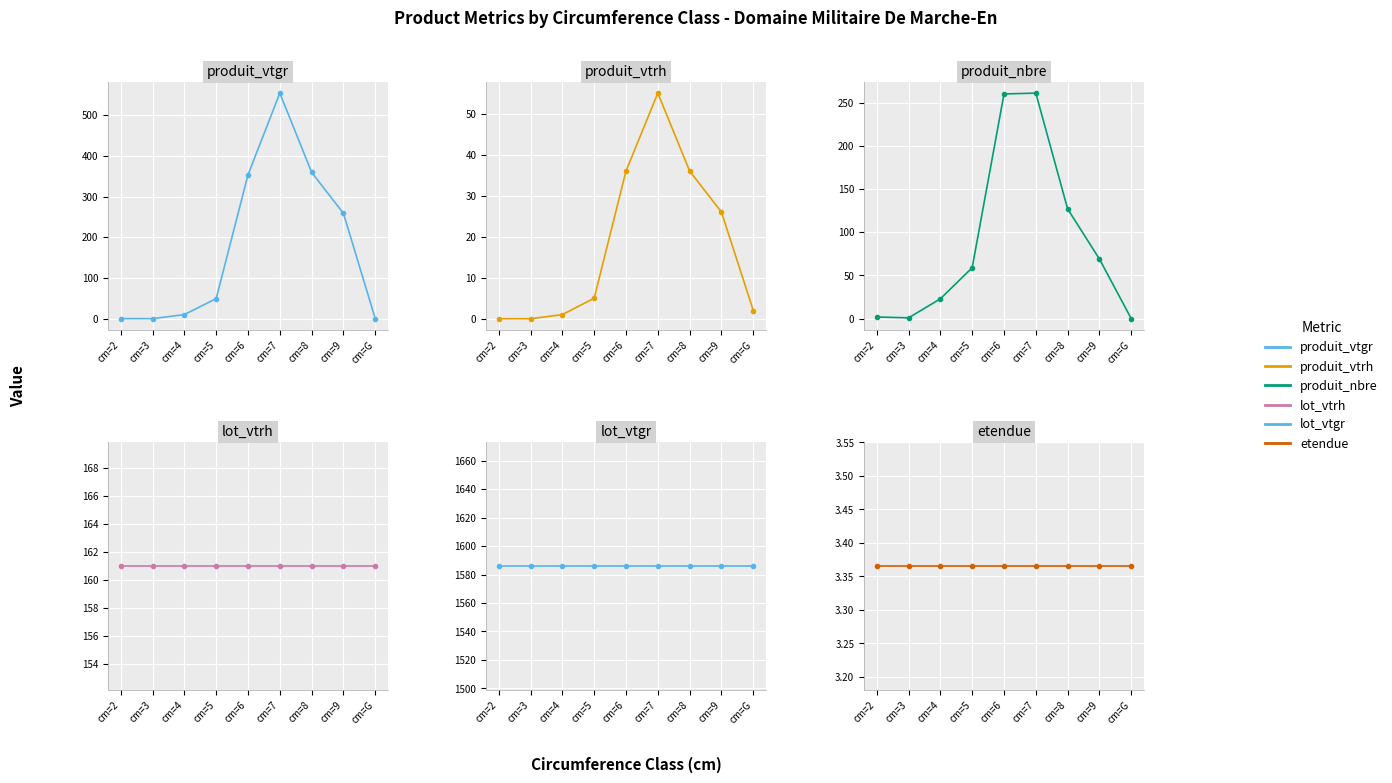

Where is produit_vtgr nearest to the value 277?

cm=9